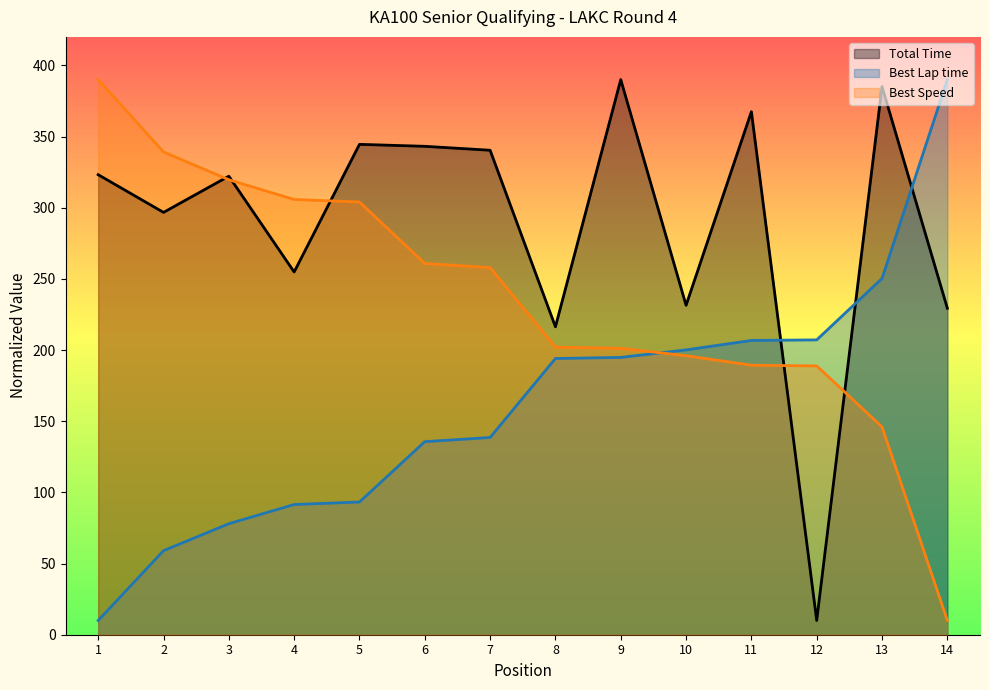

Where is Total Time nearest to the value 199?

8